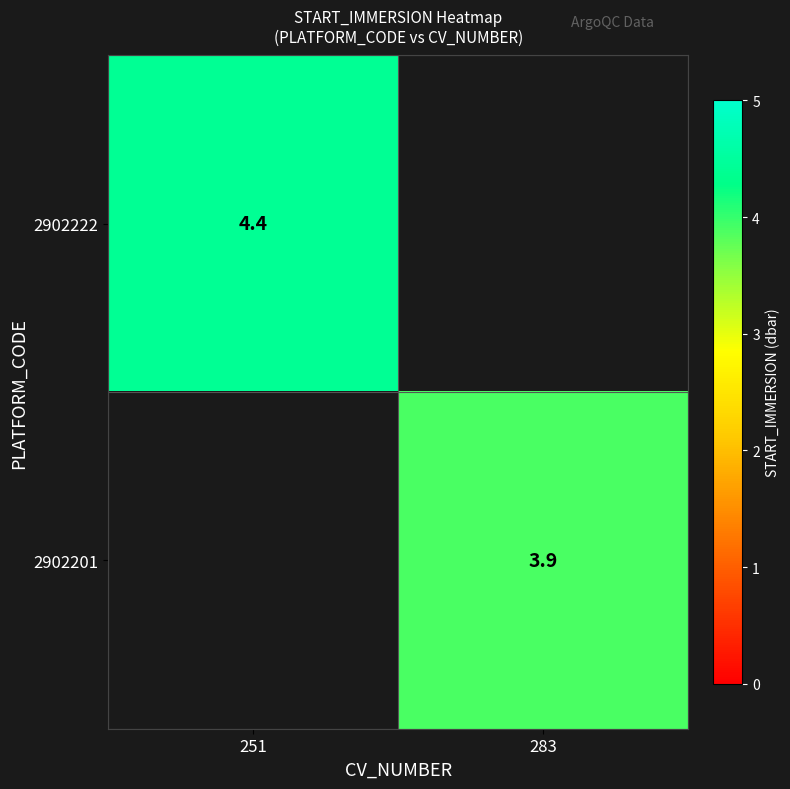

True or false: 2902201 has a value of 3.9 at 283.

True